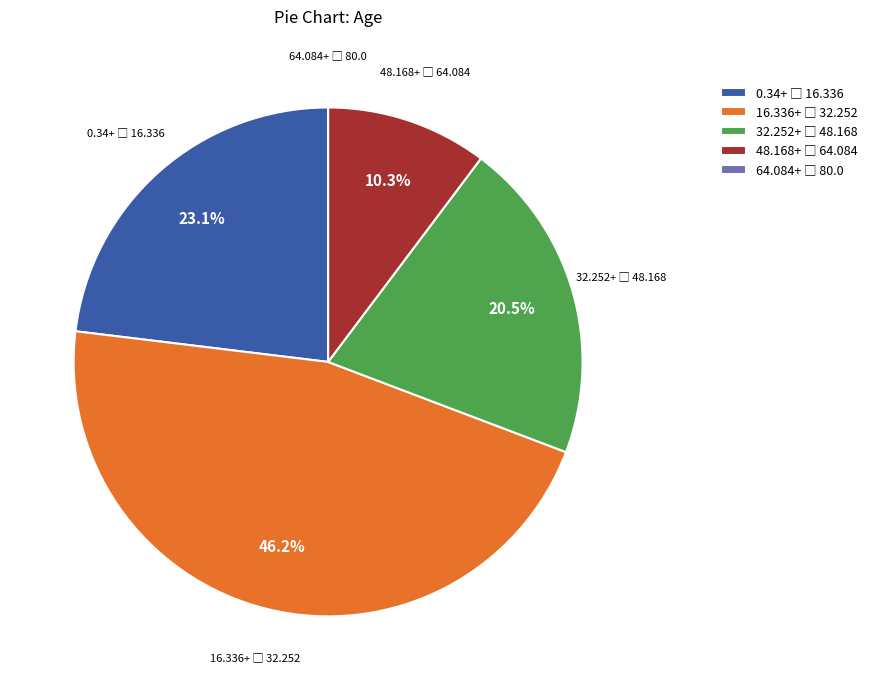

Is there a majority slice in this chart?

No